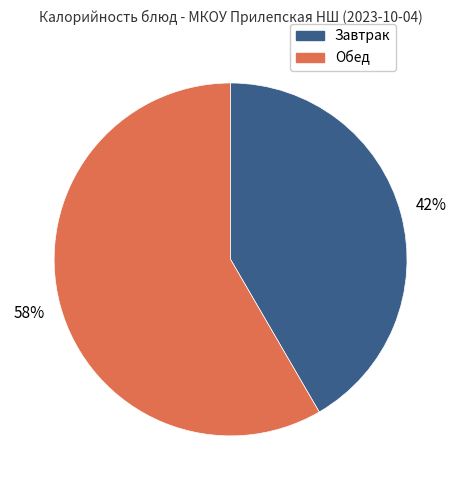

Which has a higher value, Обед or Завтрак?

Обед